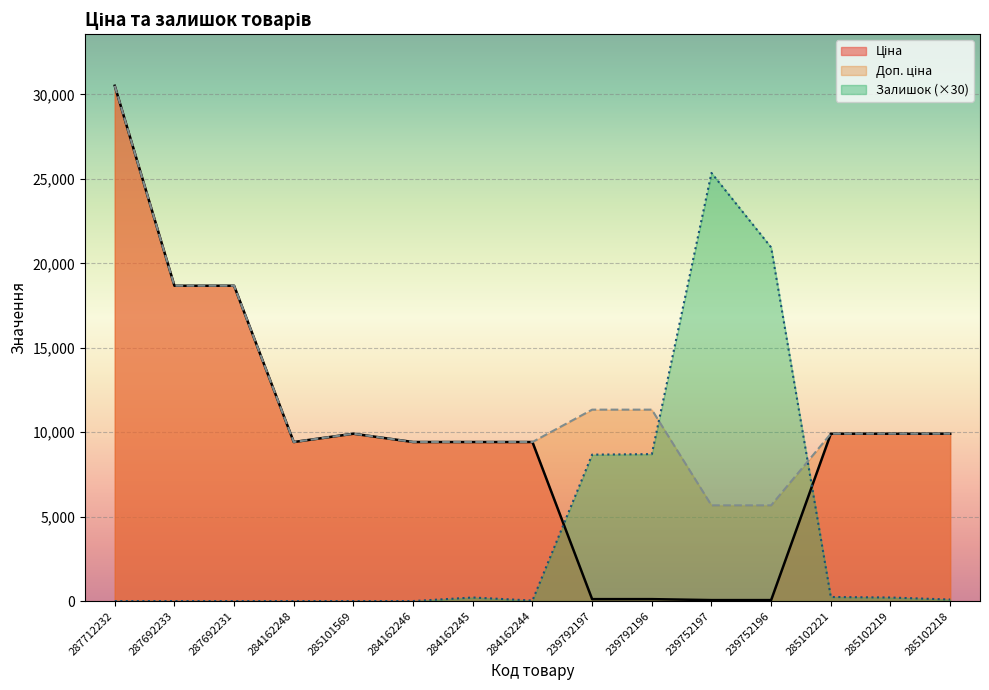

What is the sum of all Доп. ціна values?

179158.8